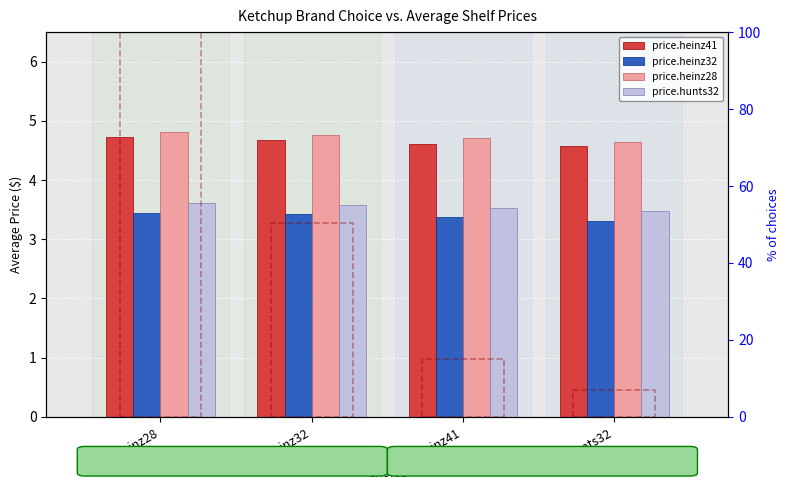

What is the label of the 4th bar from the left?

hunts32